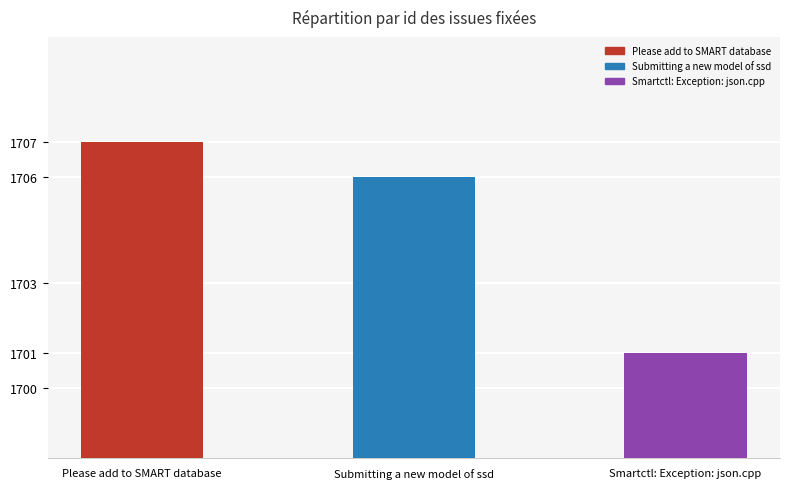

Does the chart contain stacked bars?

No